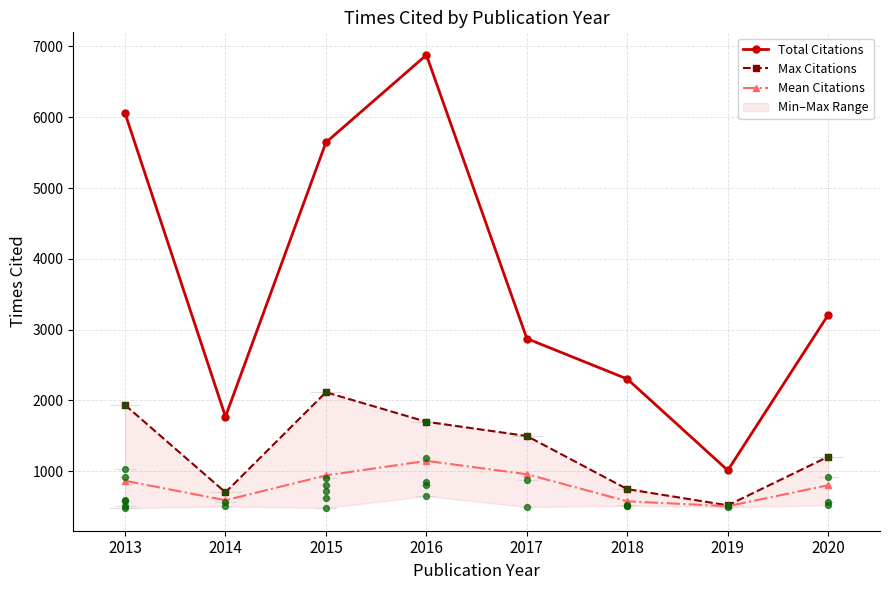

Is the value of Total Citations at 2020 greater than the value of Mean Citations at 2016?

Yes